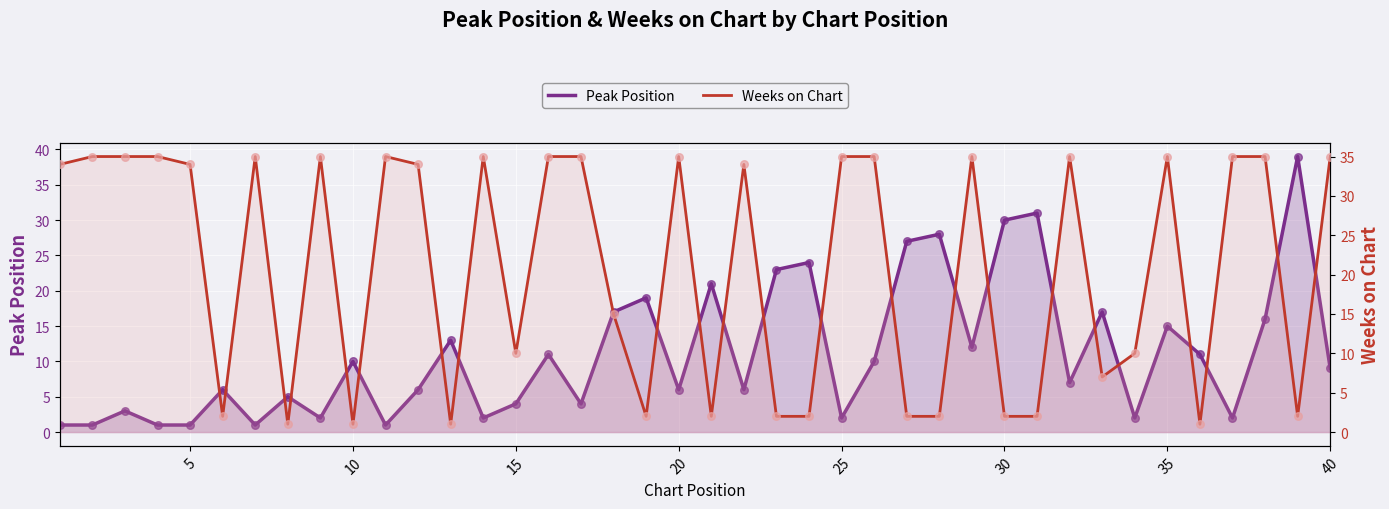

Which series has the largest total across all categories?

Weeks on Chart